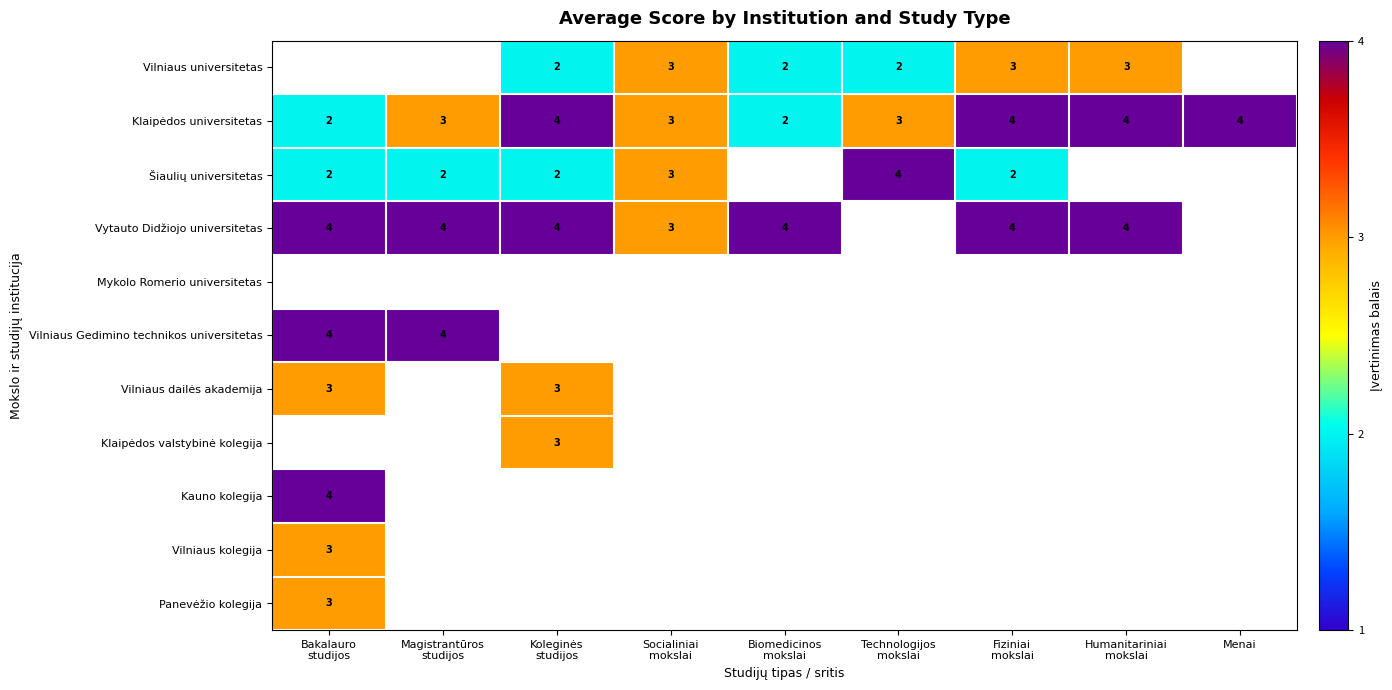

What is the maximum value shown in the chart?

4.0